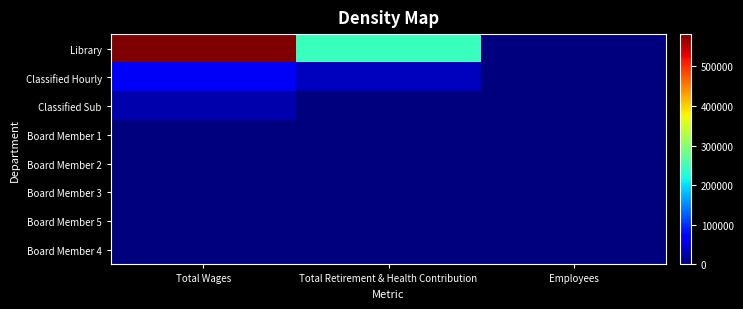

Reading right to left, what are all the values shown in this chart?

Library: Employees=20	Total Retirement & Health Contribution=244332	Total Wages=581631
Classified Hourly: Employees=4	Total Retirement & Health Contribution=32079	Total Wages=62614
Classified Sub: Employees=9	Total Retirement & Health Contribution=679	Total Wages=22887
Board Member 1: Employees=1	Total Retirement & Health Contribution=0	Total Wages=0
Board Member 2: Employees=1	Total Retirement & Health Contribution=0	Total Wages=0
Board Member 3: Employees=1	Total Retirement & Health Contribution=0	Total Wages=0
Board Member 5: Employees=1	Total Retirement & Health Contribution=0	Total Wages=0
Board Member 4: Employees=1	Total Retirement & Health Contribution=0	Total Wages=0